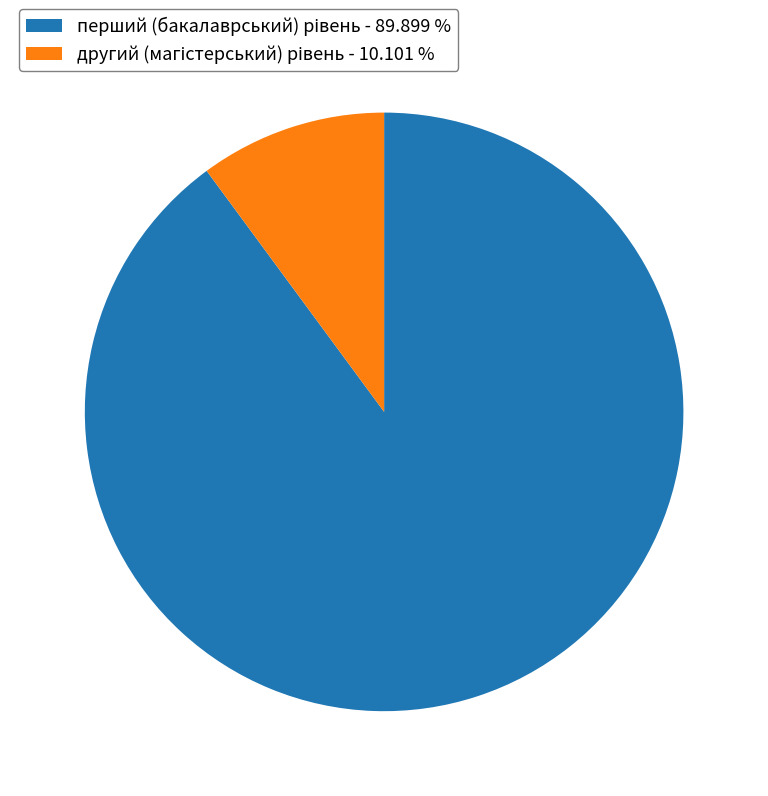

Is there any slice that represents more than half of the pie?

Yes